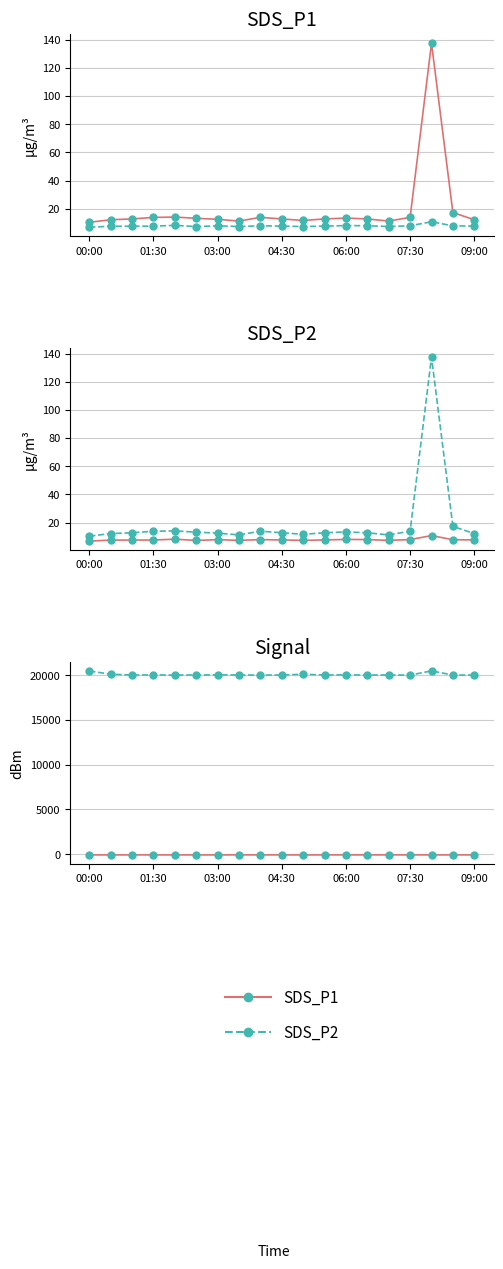

How many data points does each series have?

19